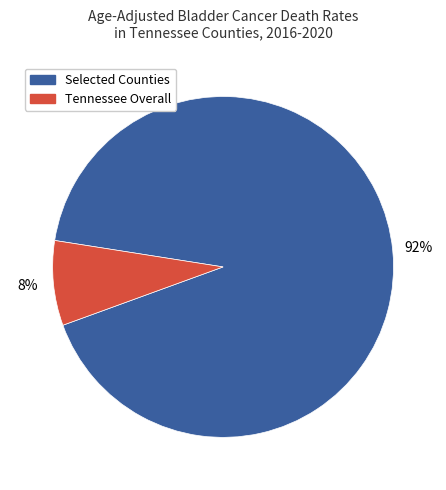

To the nearest percent, what is the average slice percentage?

50%